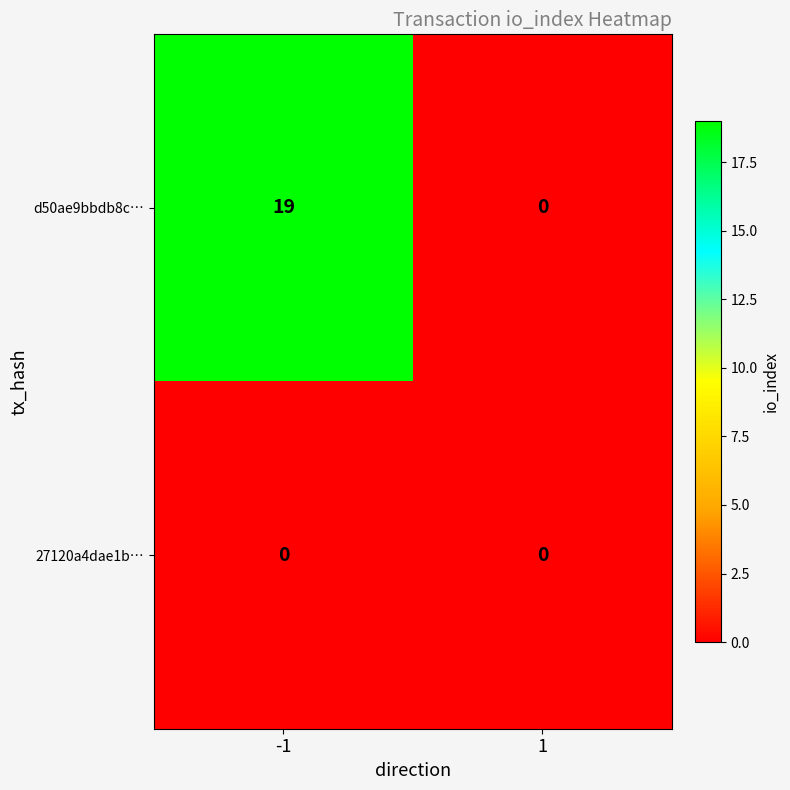

Rank the series by their maximum value, from highest to lowest.

d50ae9bbdb8c…, 27120a4dae1b…